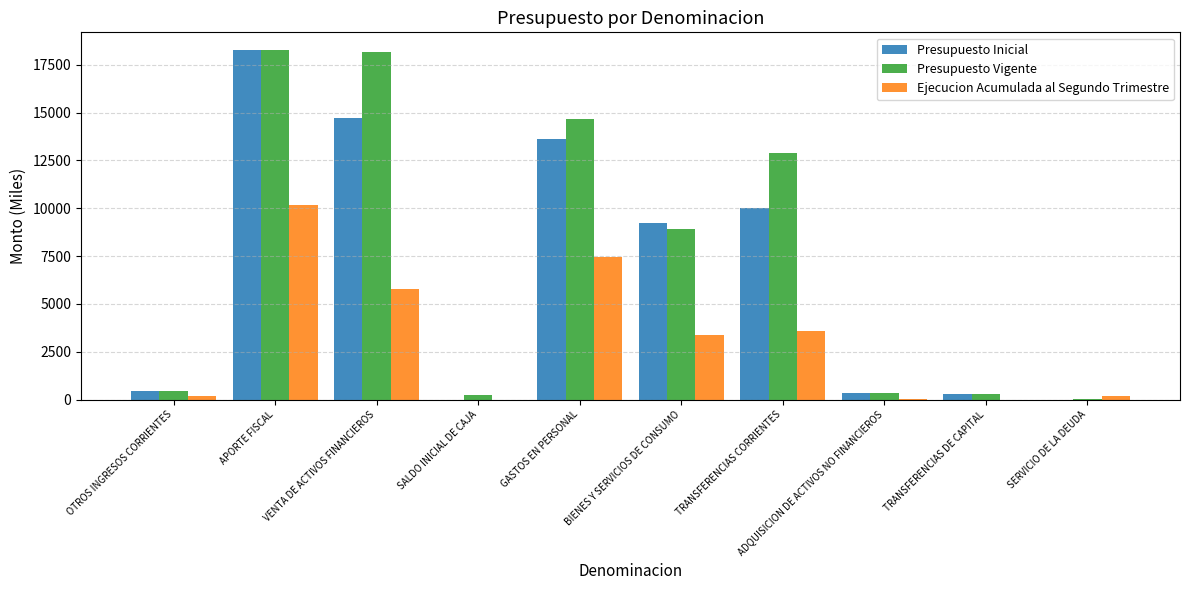

What is the sum of all Presupuesto Vigente values?

74268